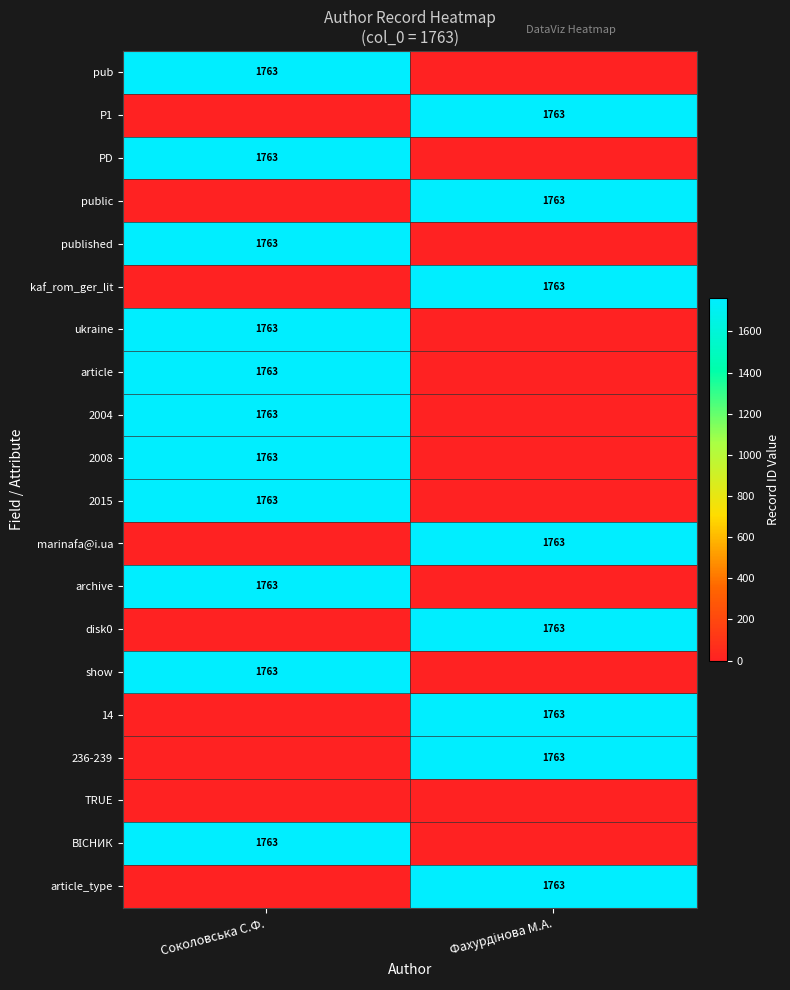

Is it true that 2008 equals 1763 at Соколовська С.Ф.?

True